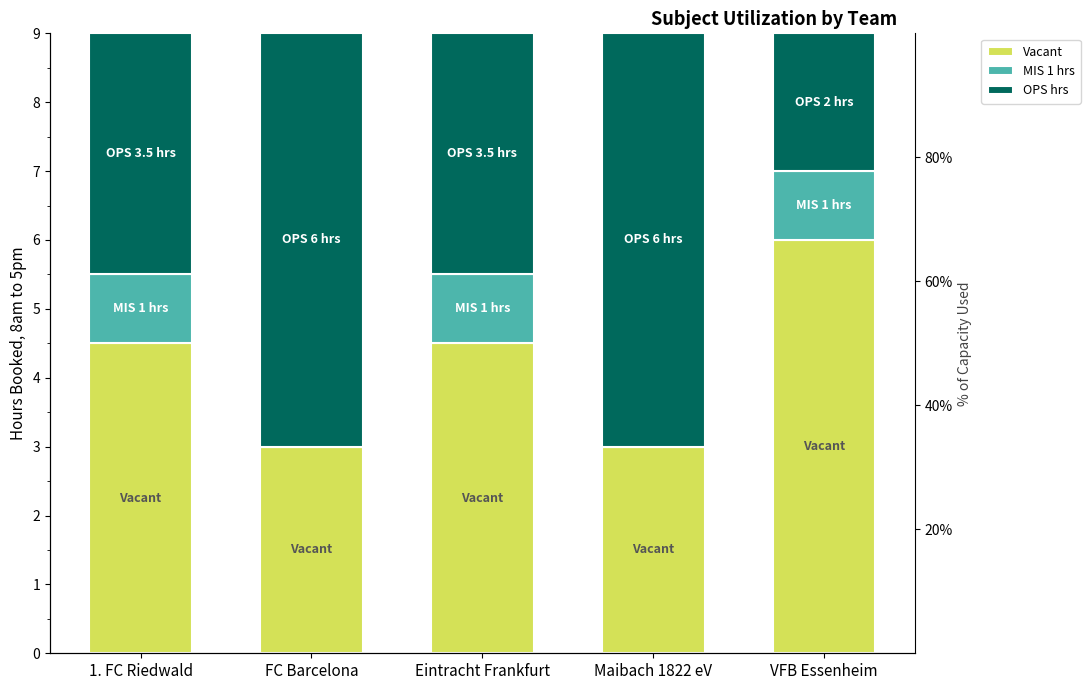

Which has a higher value, Eintracht Frankfurt or 1. FC Riedwald?

Eintracht Frankfurt